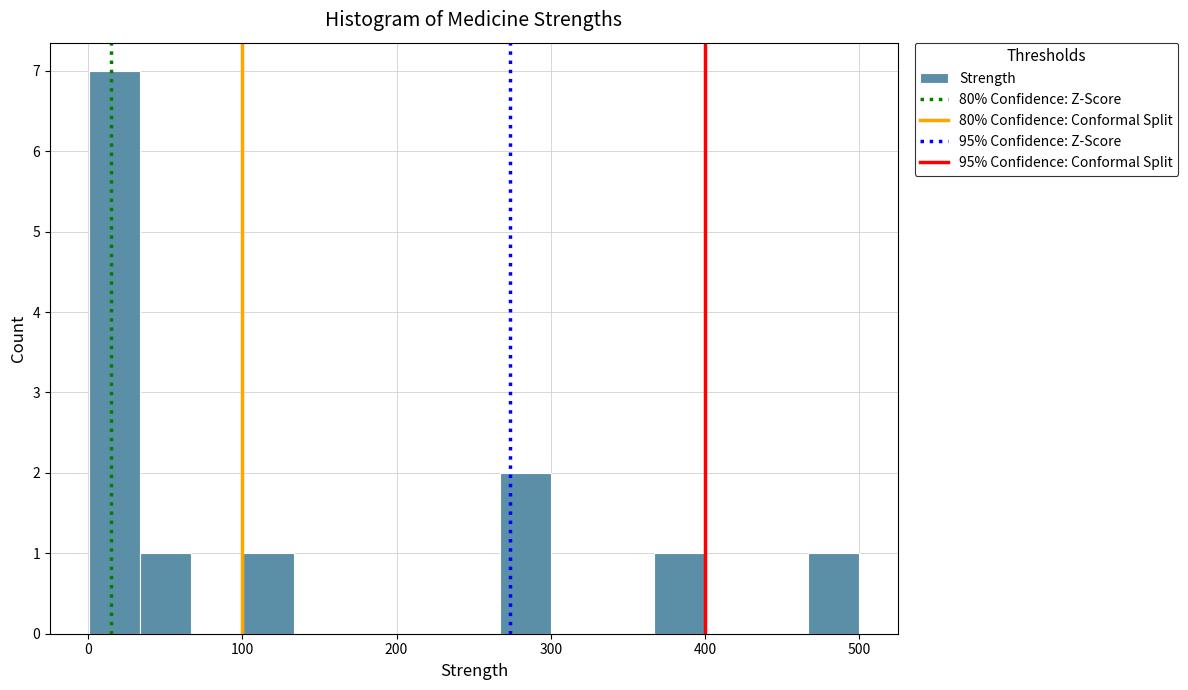

Around what value on the x-axis is the tallest bar? Give the approximate position of its centre, as read against the axis.

20